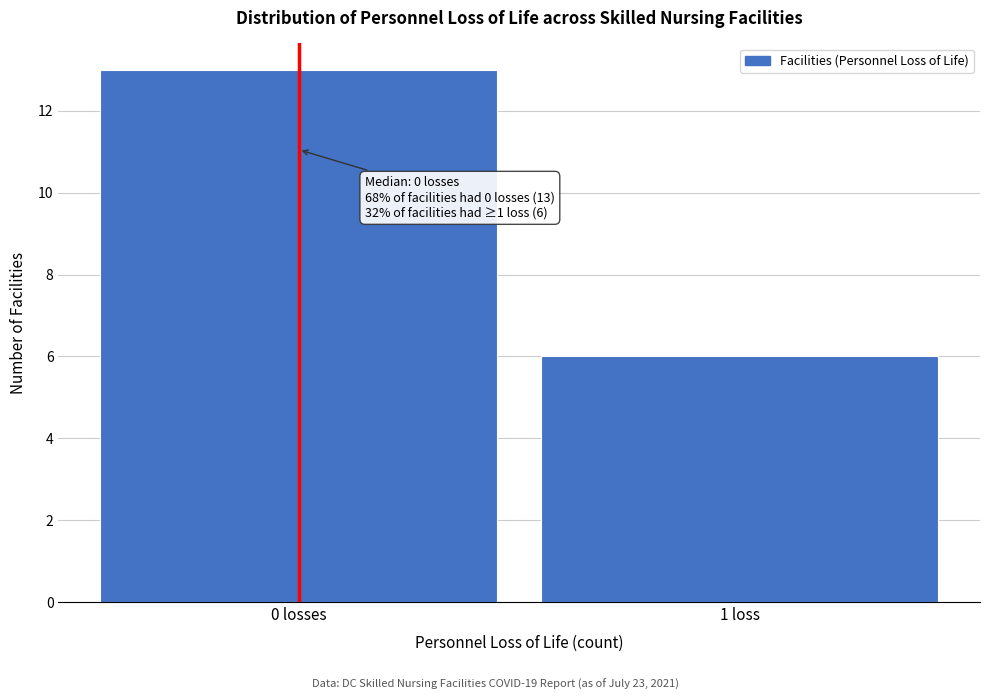

Reading left to right, transcribe all the data shown in this chart.

13	6